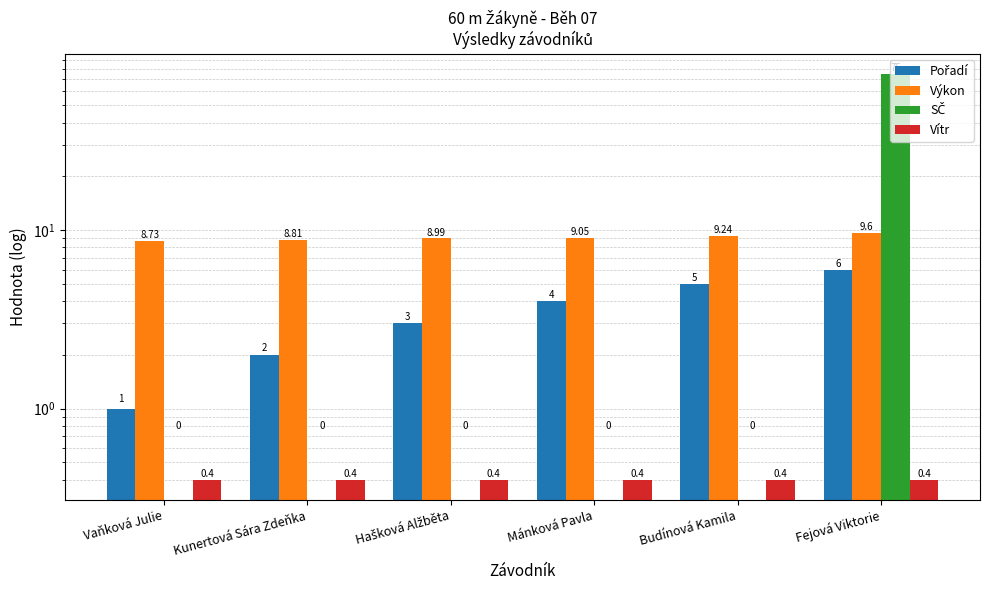

At which category is the sum across all series the highest?

Fejová Viktorie